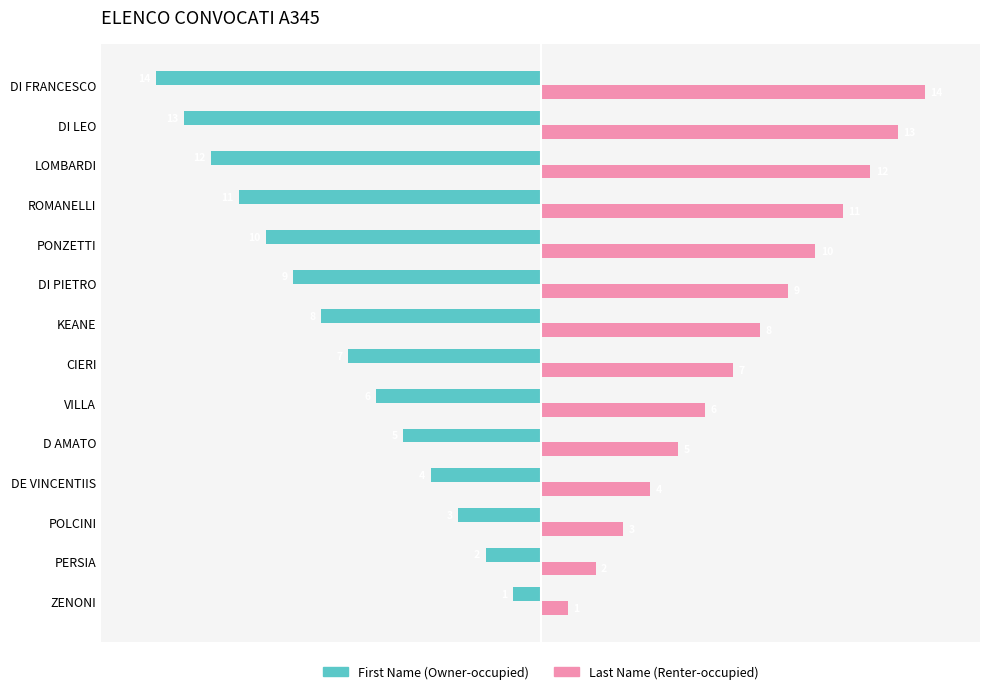

Rank the categories by First Name (Owner-occupied) value from highest to lowest.

ZENONI, PERSIA, POLCINI, DE VINCENTIIS, D AMATO, VILLA, CIERI, KEANE, DI PIETRO, PONZETTI, ROMANELLI, LOMBARDI, DI LEO, DI FRANCESCO